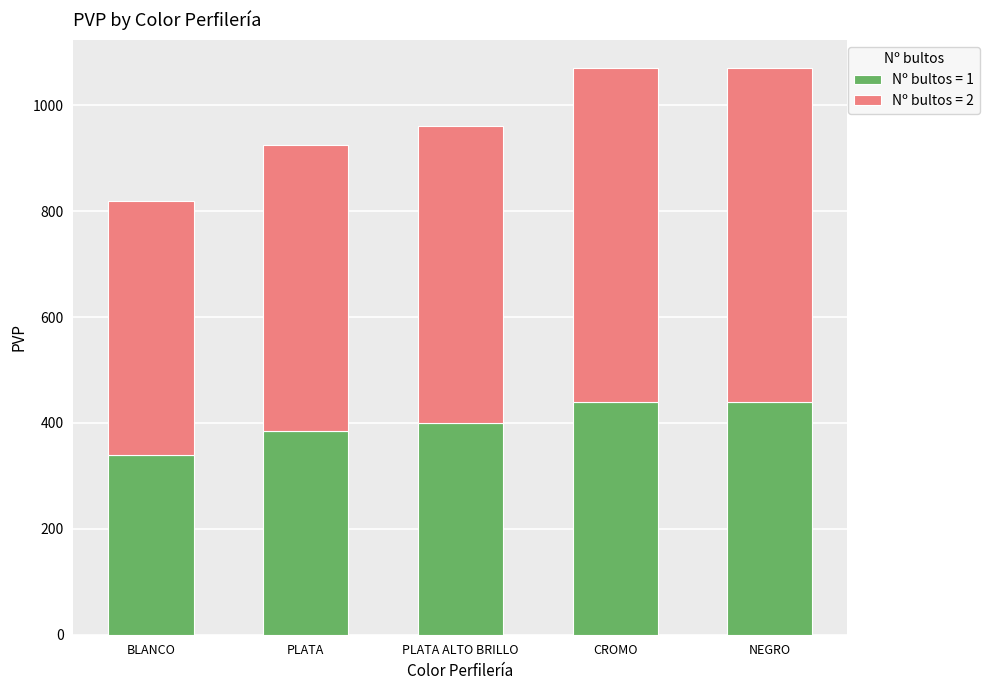

What is the difference between the maximum and second lowest values in the Nº bultos = 1 series?

55